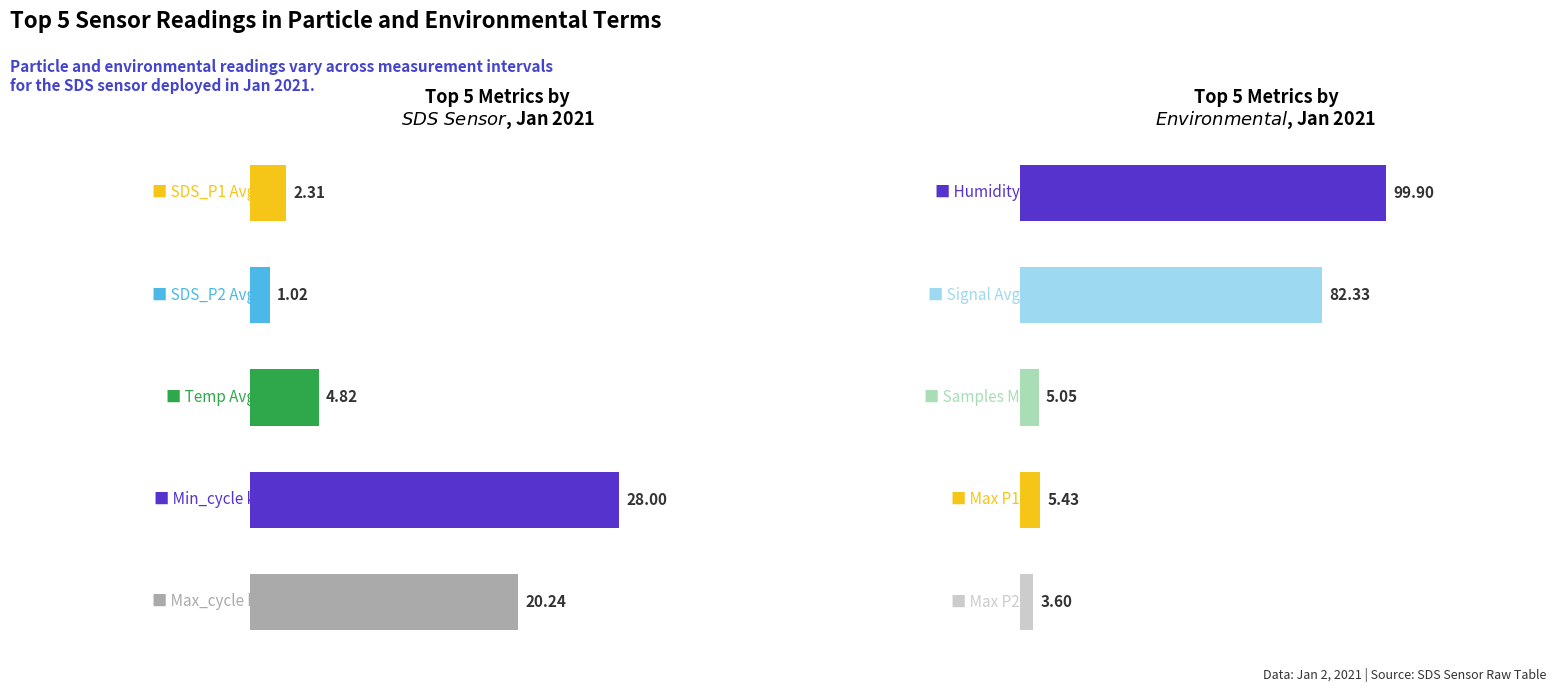

List the series in order of their peak value, lowest first.

SDS_P2, Temp, SDS_P1, Humidity